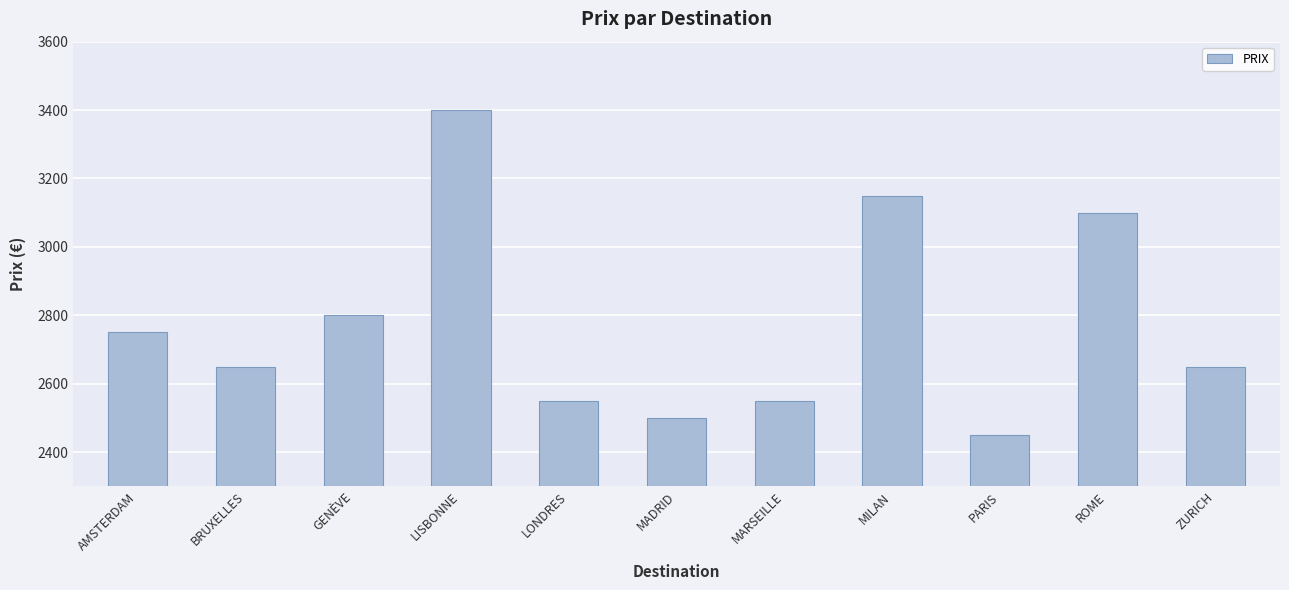

Read the value at GENÈVE.

2800